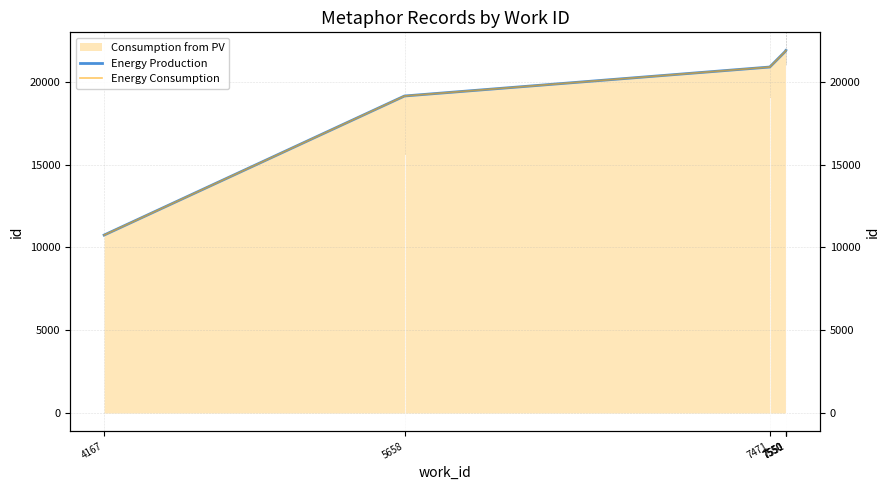

True or false: Energy Consumption has more than 0 points higher than both neighbors.

False